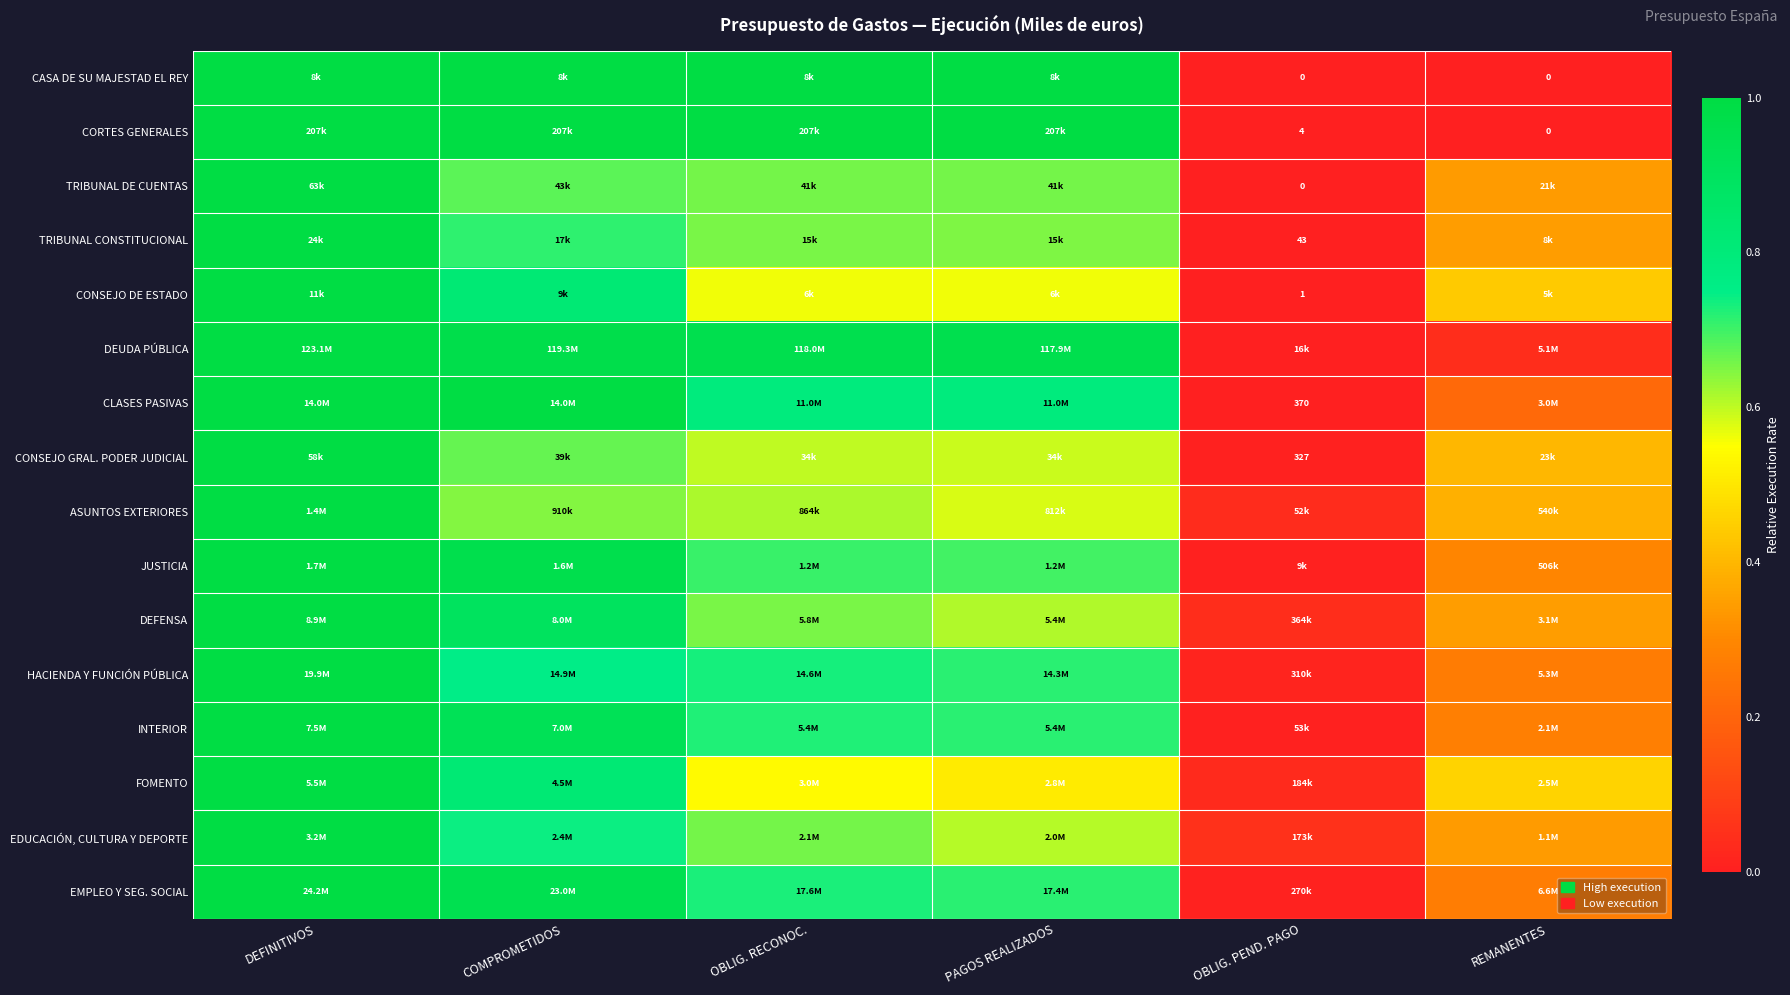

Is it true that EMPLEO Y SEG. SOCIAL equals 0.4 at PAGOS REALIZADOS?

False